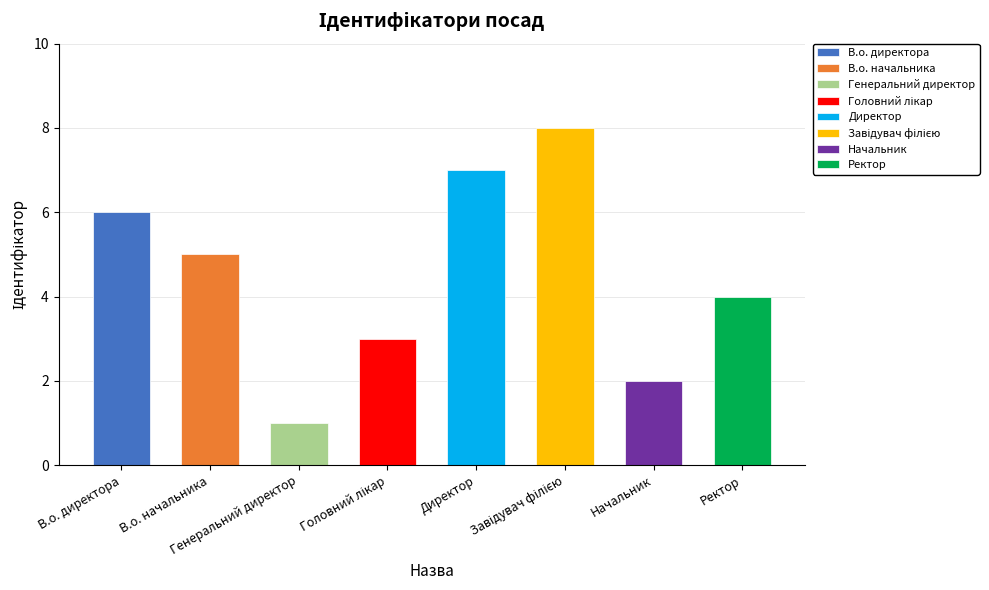

Is it true that the value at Директор is 7?

True